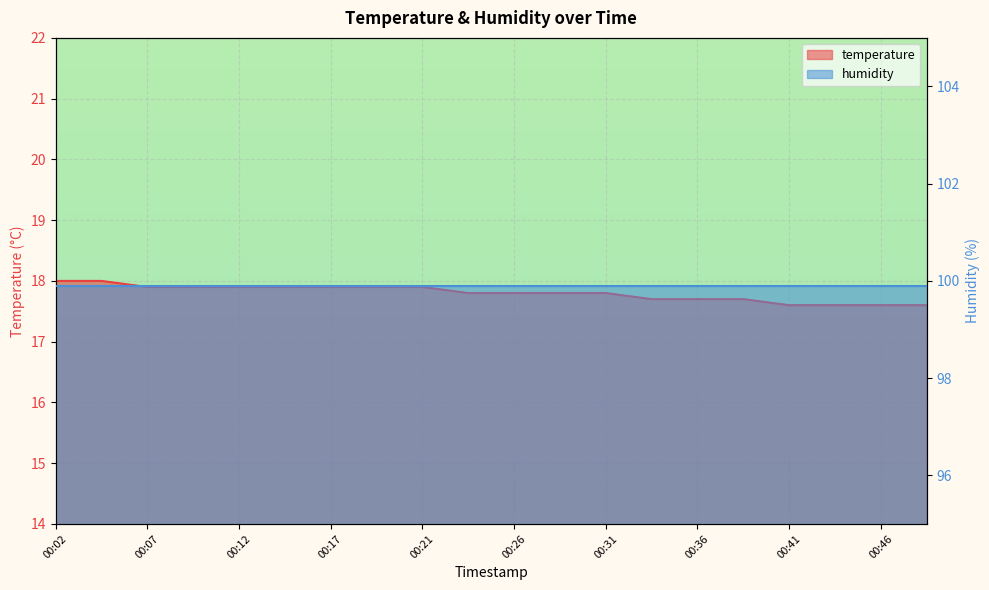

The value at 00:26 is 12.2. True or false?

False